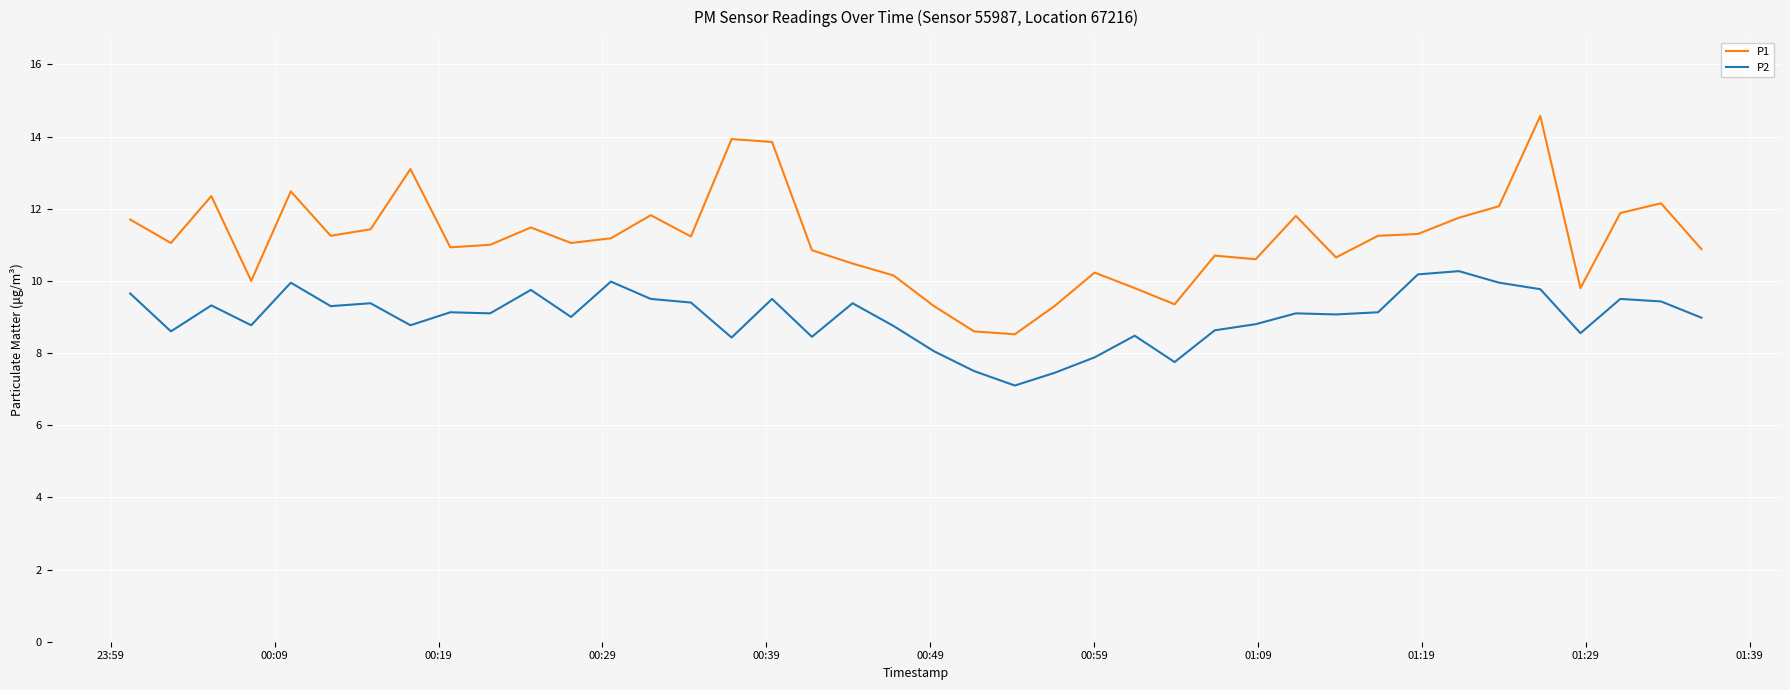

Which series has the largest total across all categories?

P1